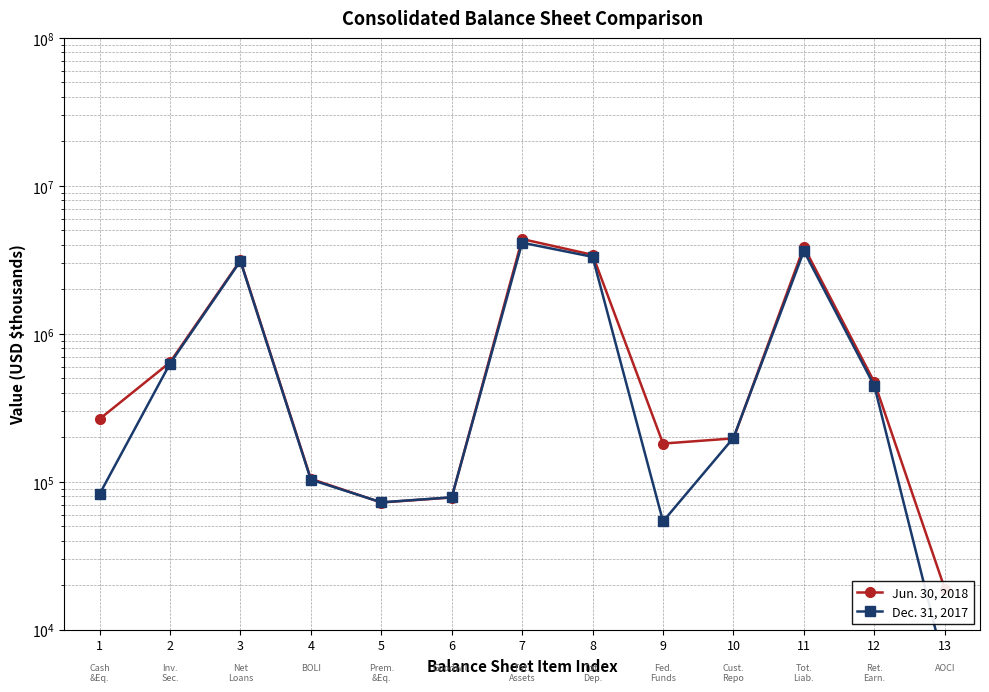

Which series has the largest total across all categories?

Jun. 30, 2018